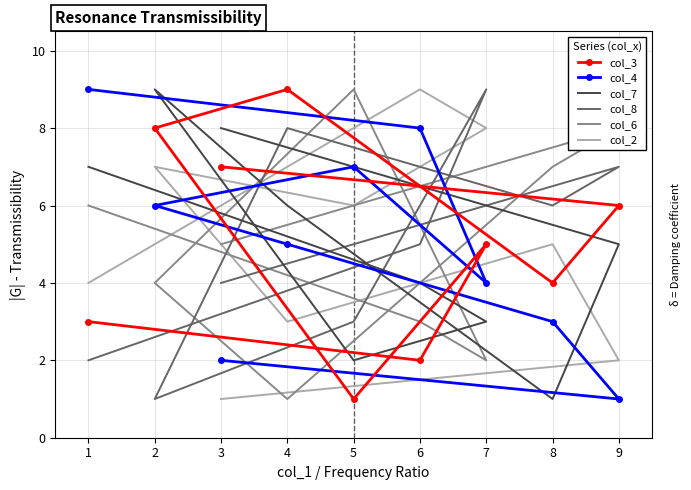

What are all the series names shown in the legend?

col_3, col_4, col_7, col_8, col_6, col_2